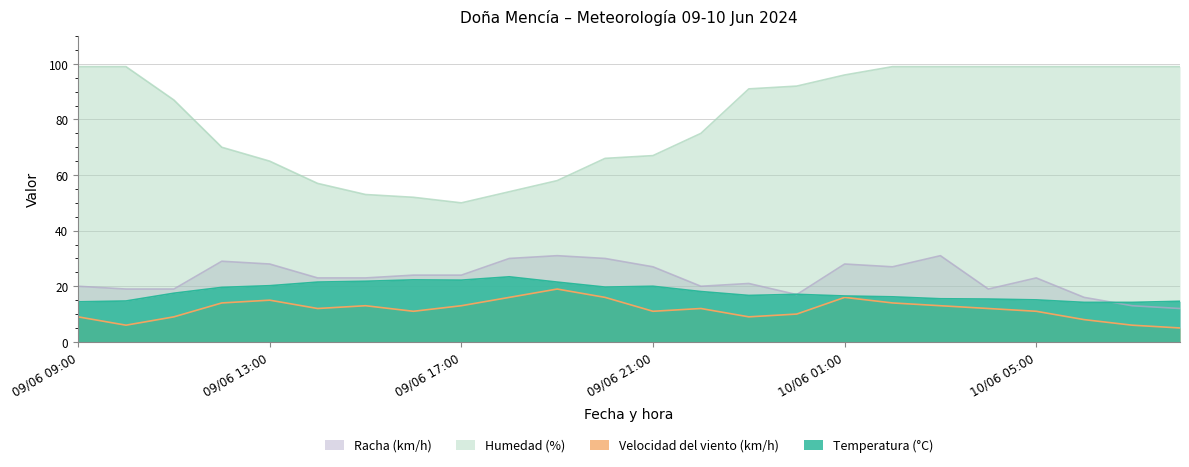

What is the label of the 7th point from the left?

09/06 15:00